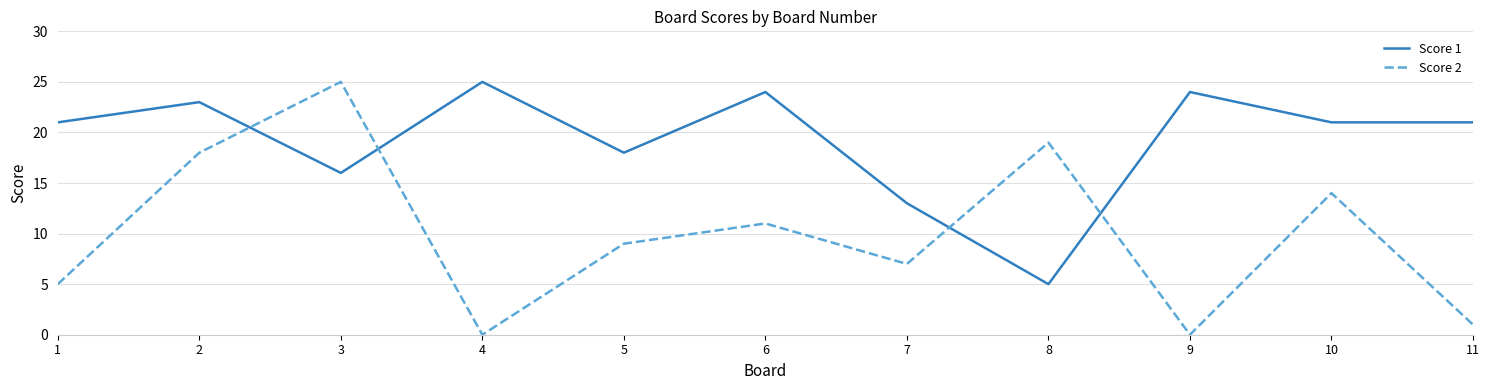

Reading left to right, transcribe all the data shown in this chart.

Score 1: 1=21	2=23	3=16	4=25	5=18	6=24	7=13	8=5	9=24	10=21	11=21
Score 2: 1=5	2=18	3=25	4=0	5=9	6=11	7=7	8=19	9=0	10=14	11=1